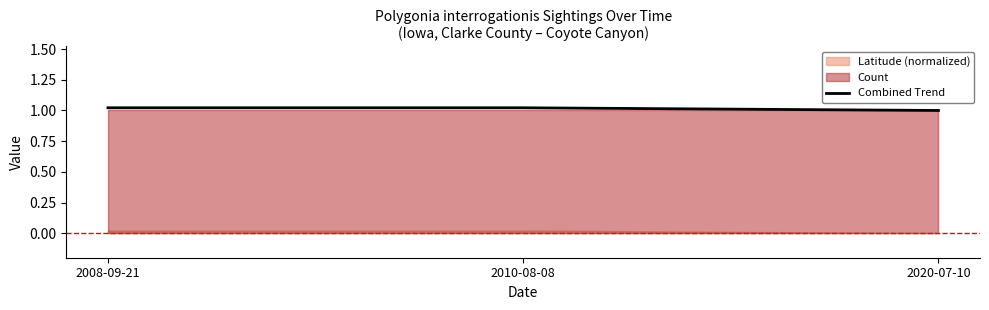

What is the value of the 1st point from the left?

1.0